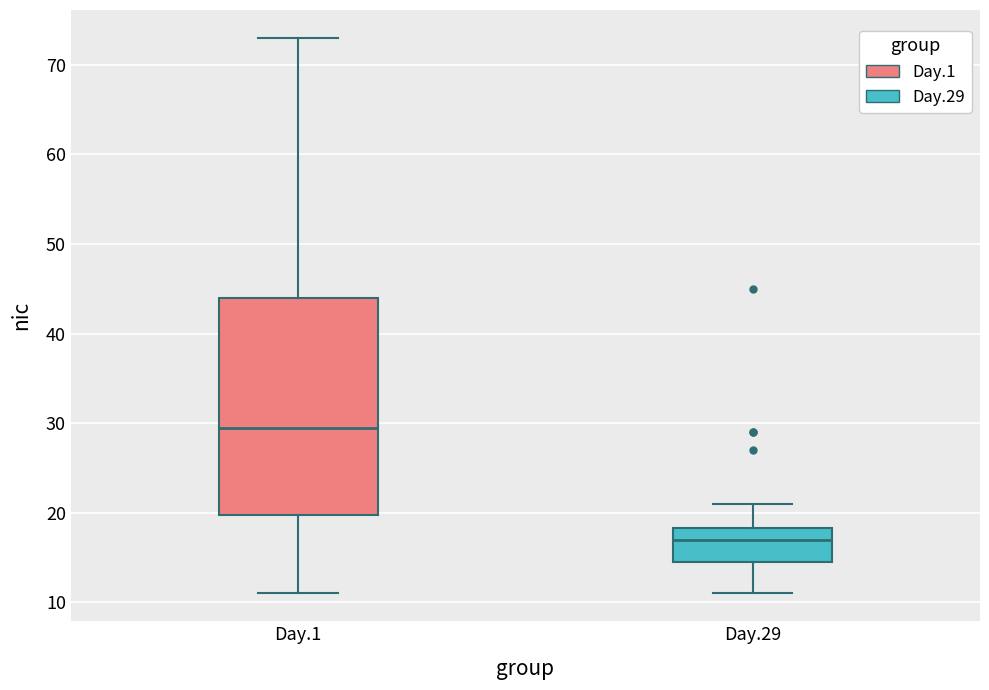

Where is the upper edge of the box for Day.29 on the y-axis? The values are not printed on the chart, so give them approximately, as read against the axis.

18